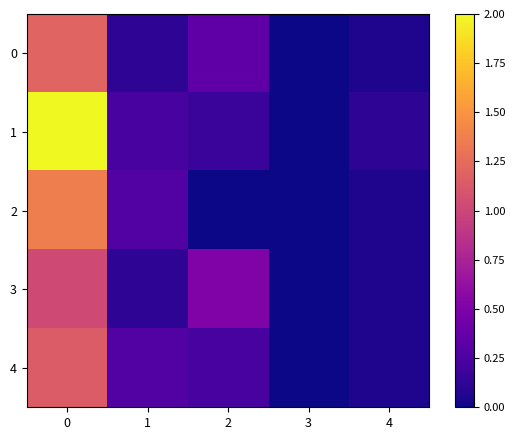

Which series has the widest spread of values?

1